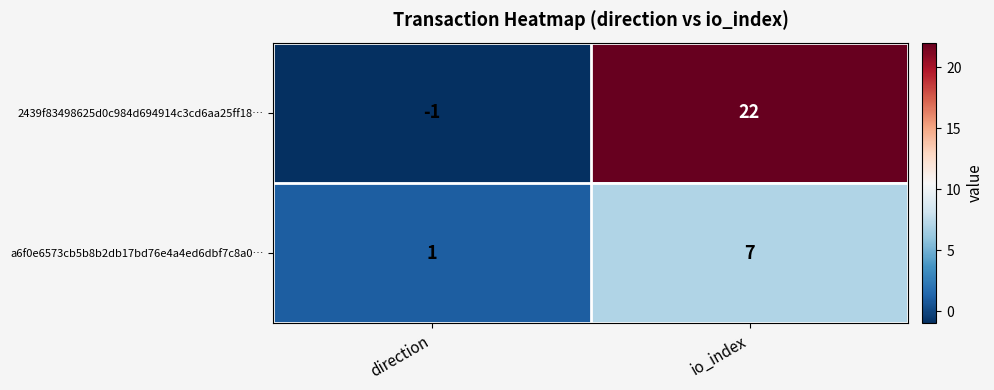

What is the difference between the 2439f83498625d0c984d694914c3cd6aa25ff18… values at direction and io_index?

23